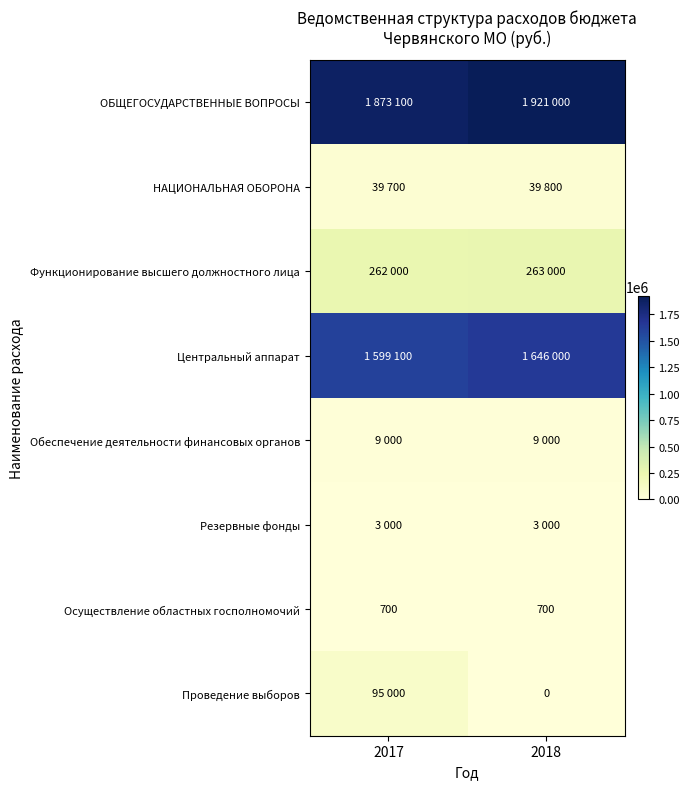

At how many categories does at least one series exceed 1061114?

2